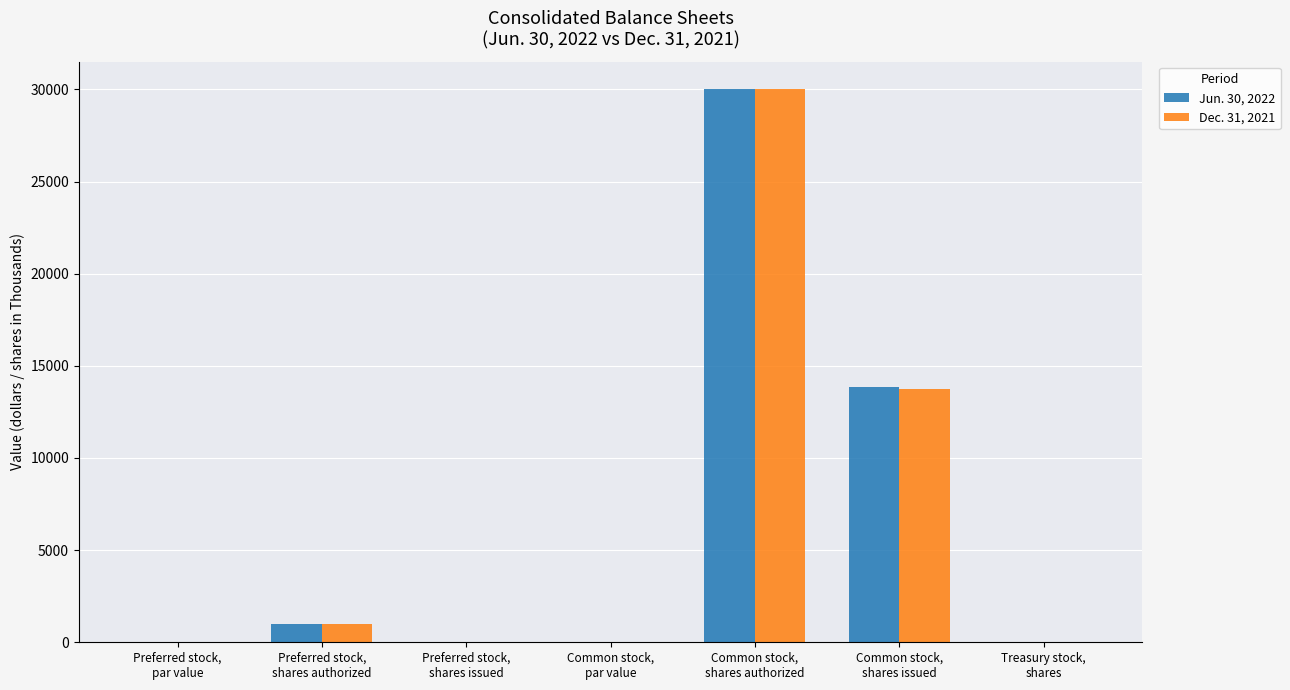

Which category has the highest value in the Dec. 31, 2021 series?

Common stock,
shares authorized